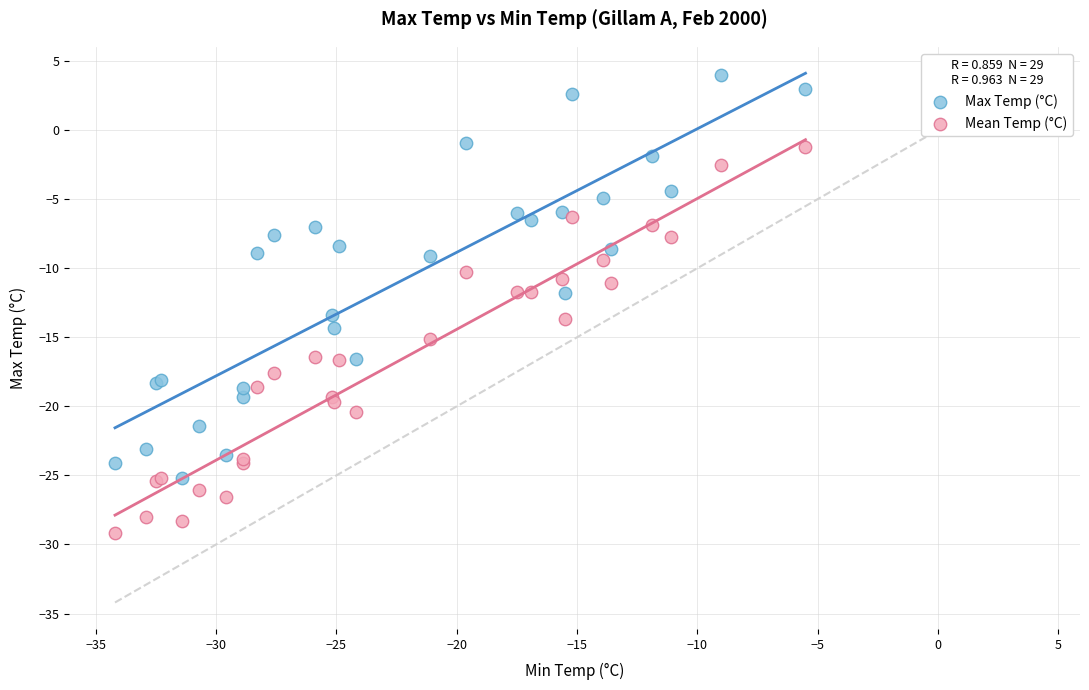

Which series reaches the minimum Y coordinate?

Mean Temp (°C)